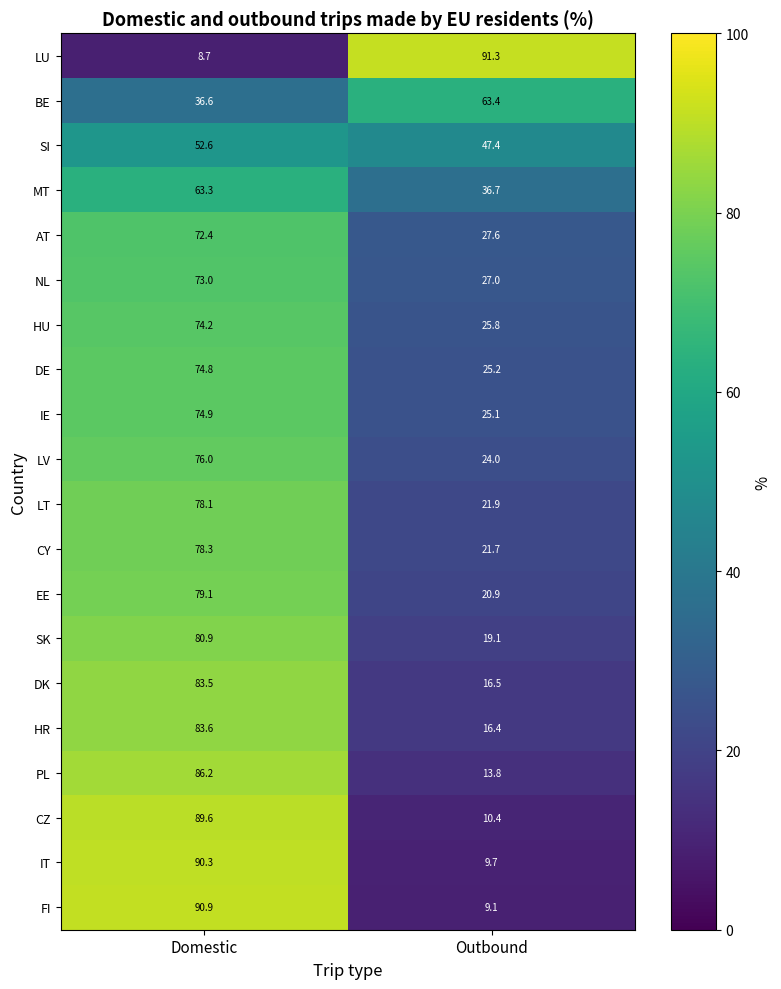

Which label corresponds to the smallest value in the chart?

Domestic